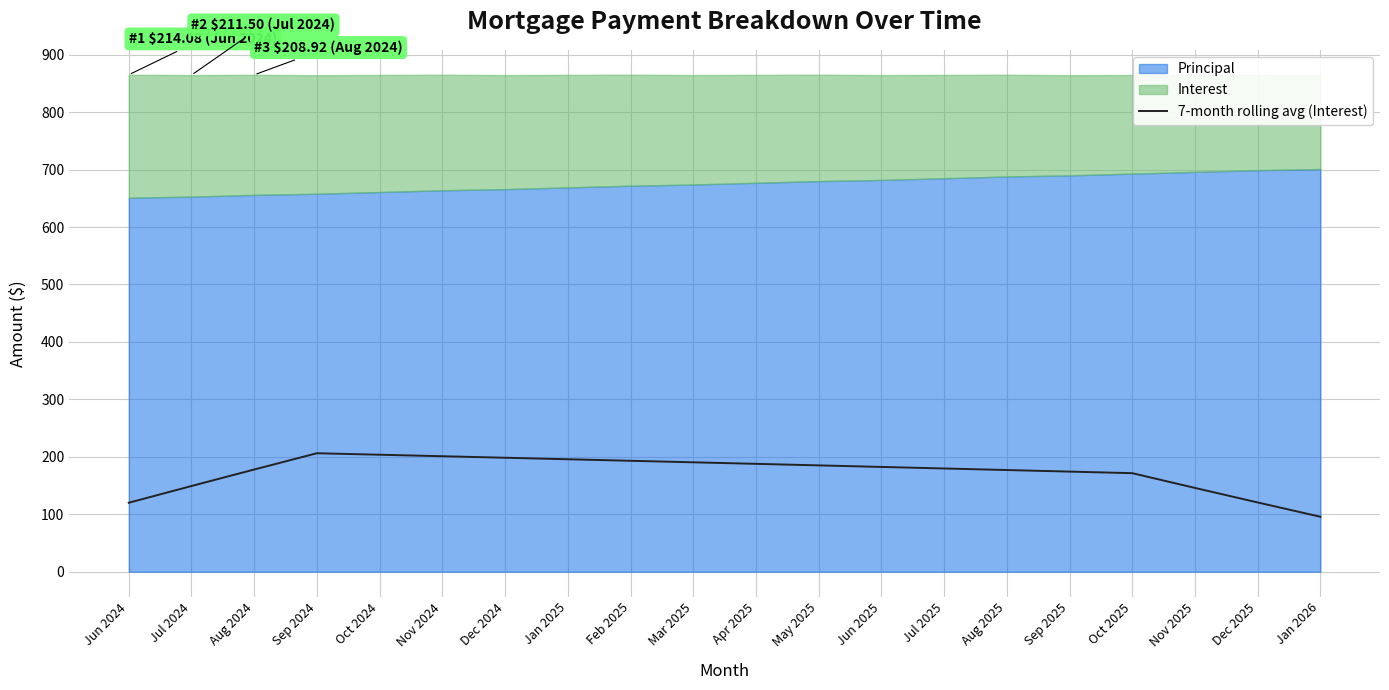

At which label does the data first exceed 182?

Sep 2024